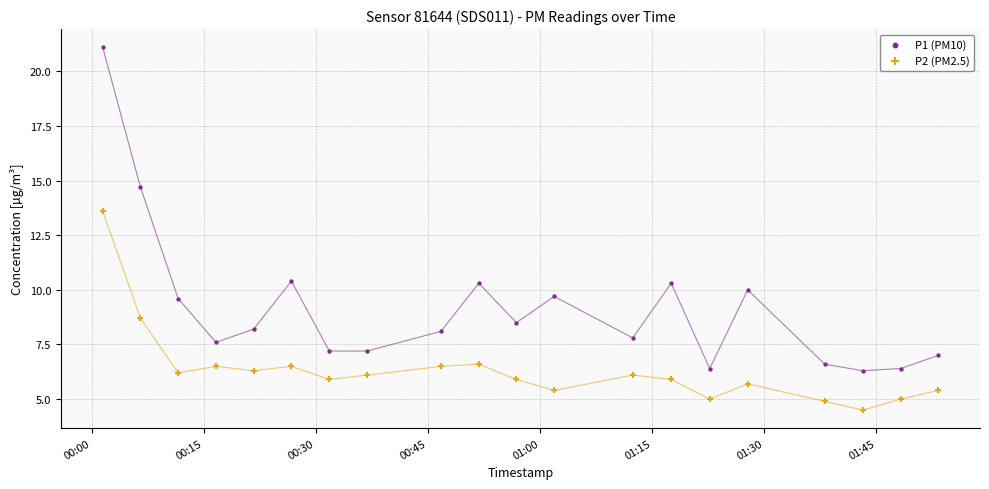

In the P2 (PM2.5) series, what Y value is closest to 9?

8.7